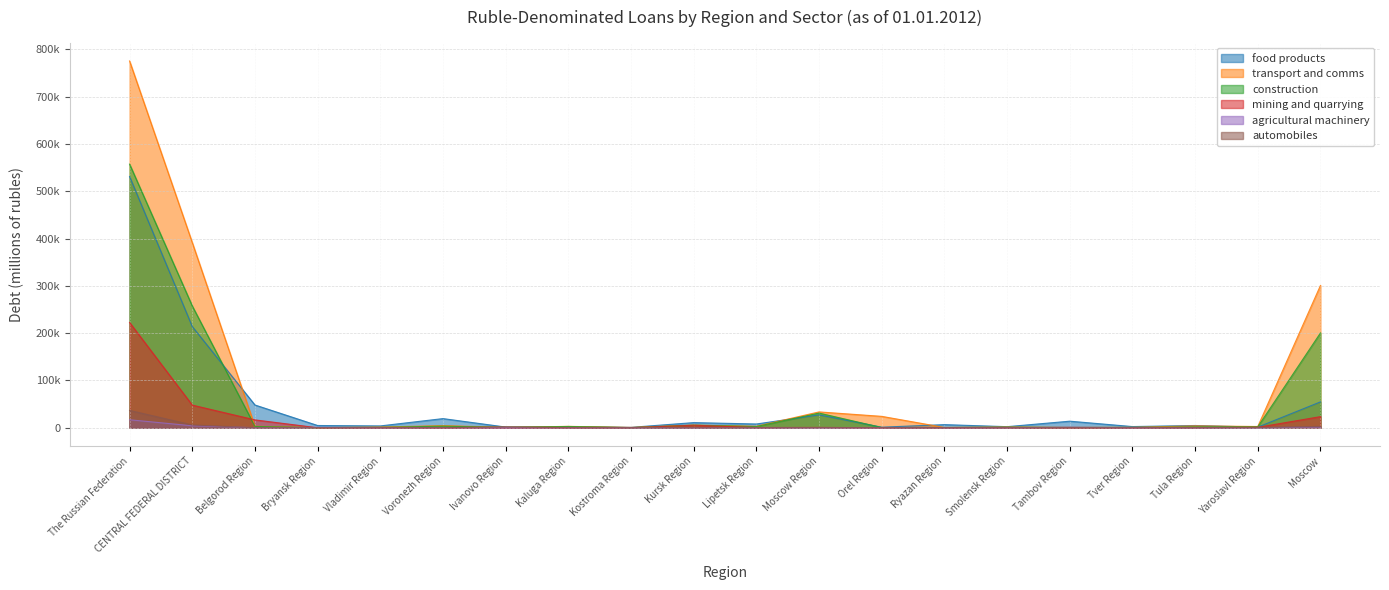

Is it true that mining and quarrying equals 7 at Tver Region?

False